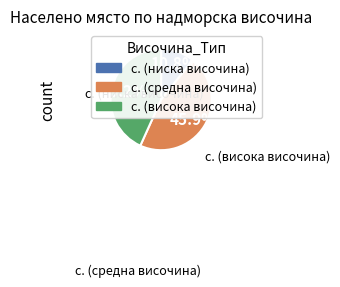

Is there any slice that represents more than half of the pie?

No